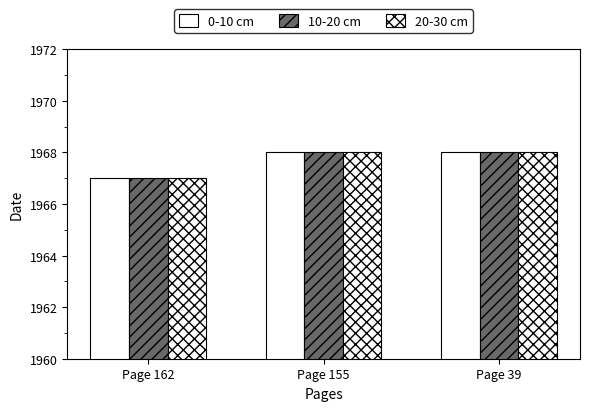

How many distinct data groups are displayed?

3